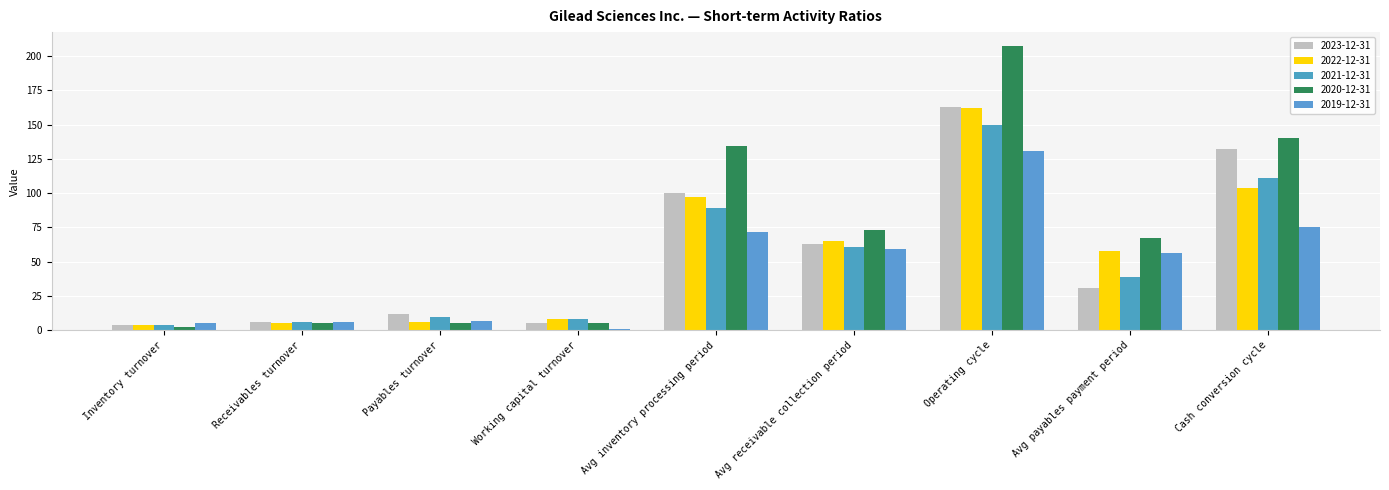

Reading left to right, list all the values displayed in this chart.

2023-12-31: 3.6	5.8	11.8	5.6	100.0	63.0	163.0	31.0	132.0
2022-12-31: 3.8	5.7	6.2	8.4	97.0	65.0	162.0	58.0	104.0
2021-12-31: 4.1	6.0	9.4	8.5	89.0	61.0	150.0	39.0	111.0
2020-12-31: 2.7	5.0	5.4	5.3	134.0	73.0	207.0	67.0	140.0
2019-12-31: 5.1	6.2	6.6	1.1	72.0	59.0	131.0	56.0	75.0